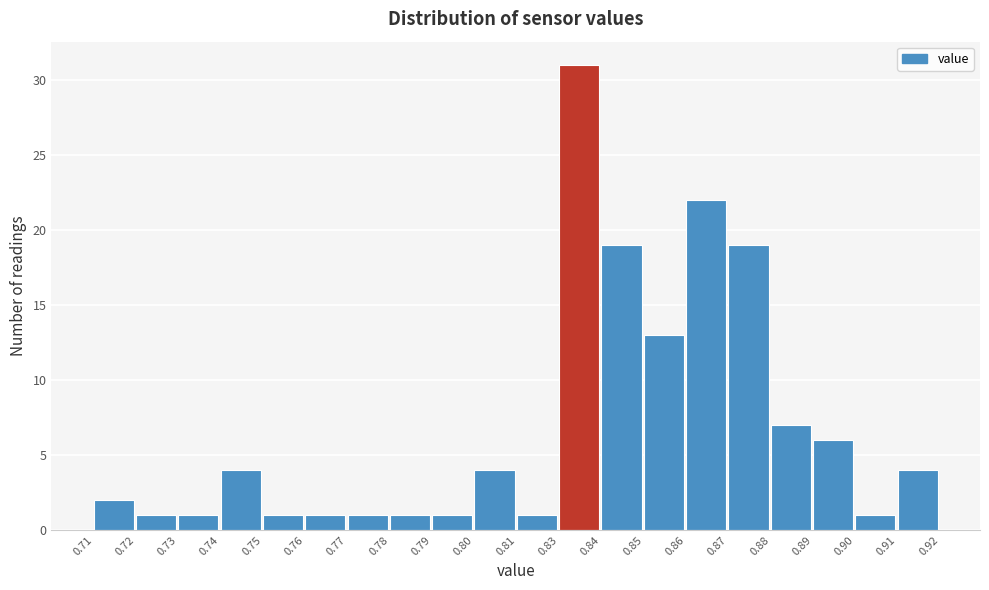

Reading right to left, what are all the values shown in this chart?

4	1	6	7	19	22	13	19	31	1	4	1	1	1	1	1	4	1	1	2